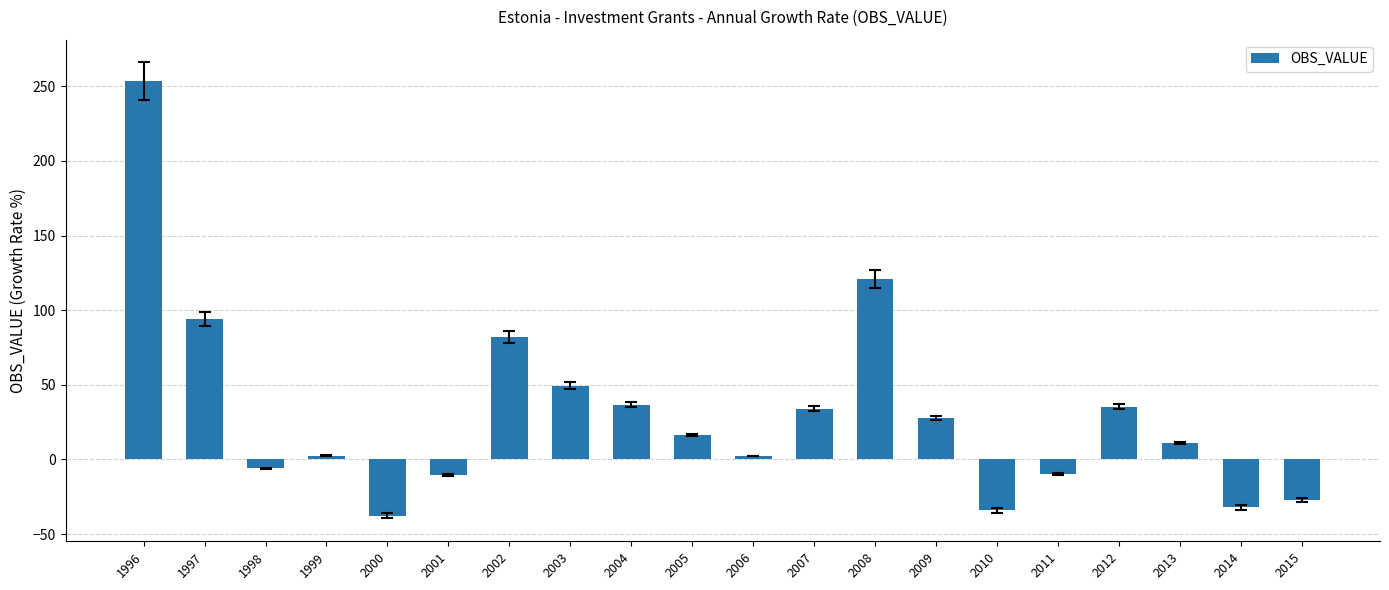

What is the smallest value displayed?

-37.7